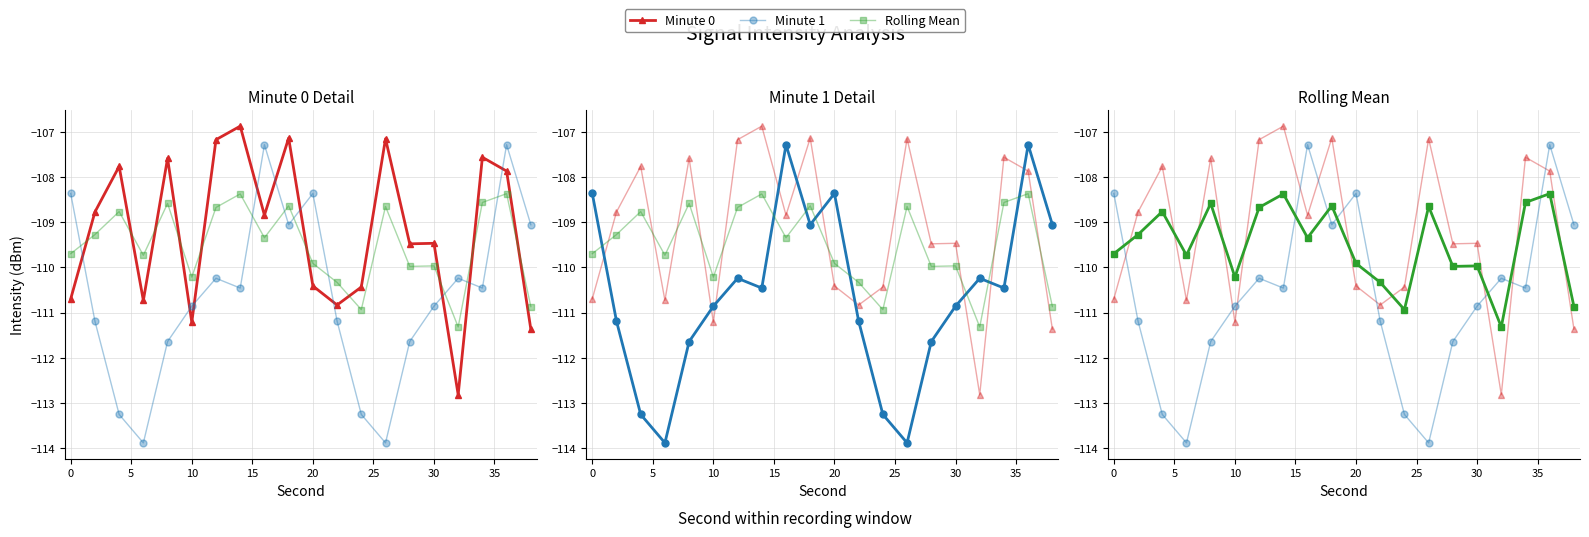

Which series changed the most between 0 and 15?

Minute 0